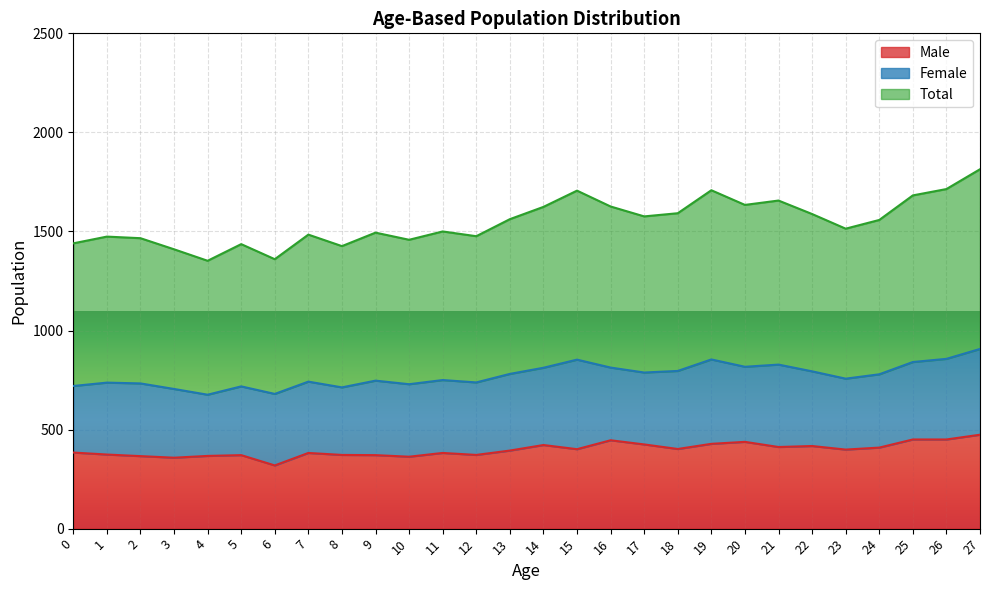

Which series has the widest spread of values?

Total